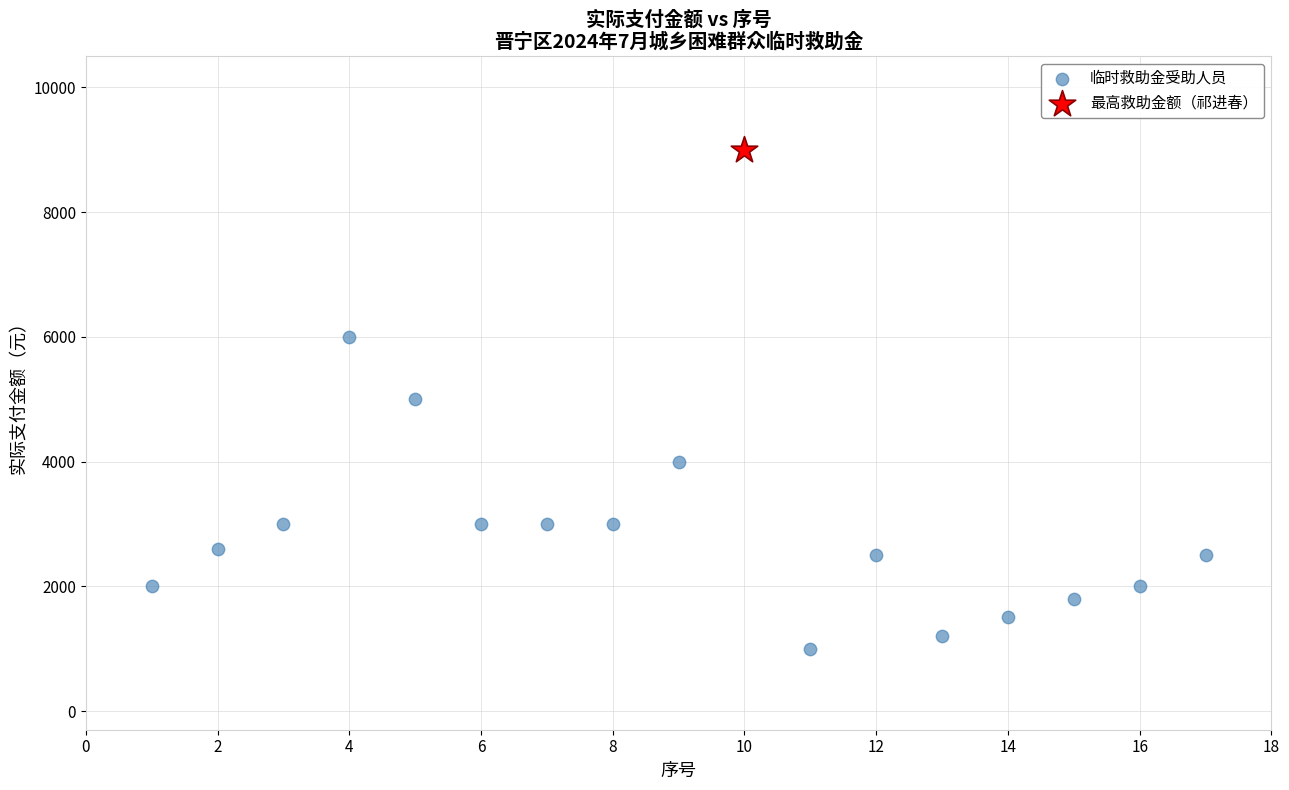

What are all the series names shown in the legend?

临时救助金受助人员, 最高救助金额（祁进春）